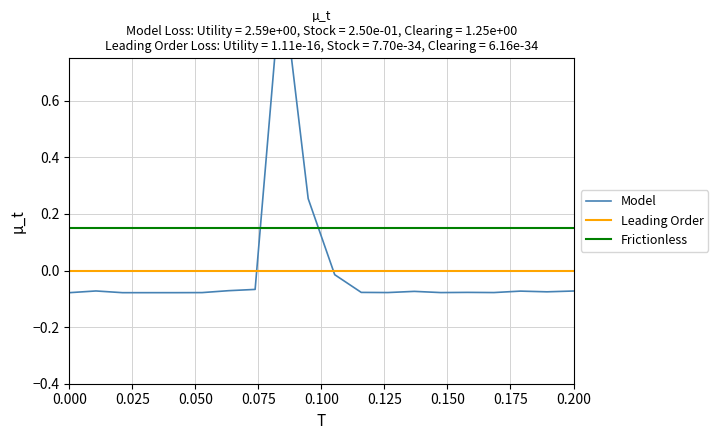

What is the value of the Frictionless point at the 19th from the left?

0.1